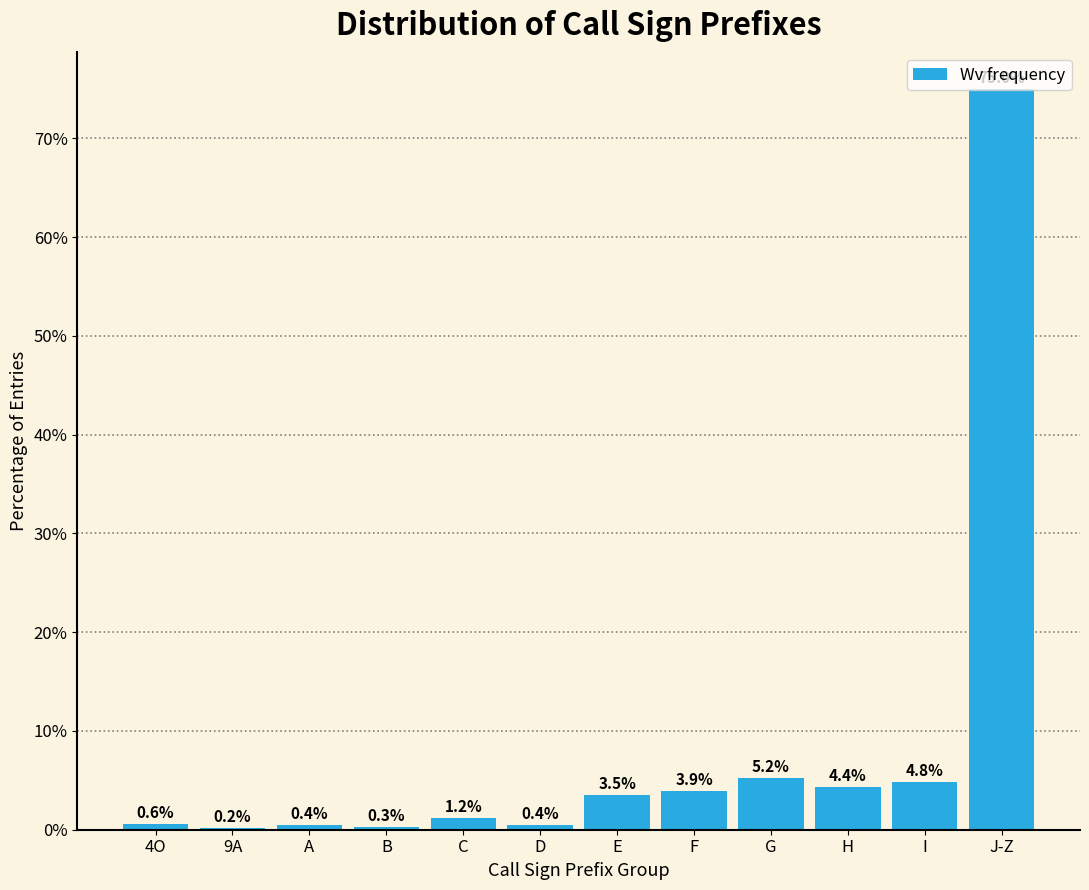

What is the sum of the values at J-Z and H?

79.4